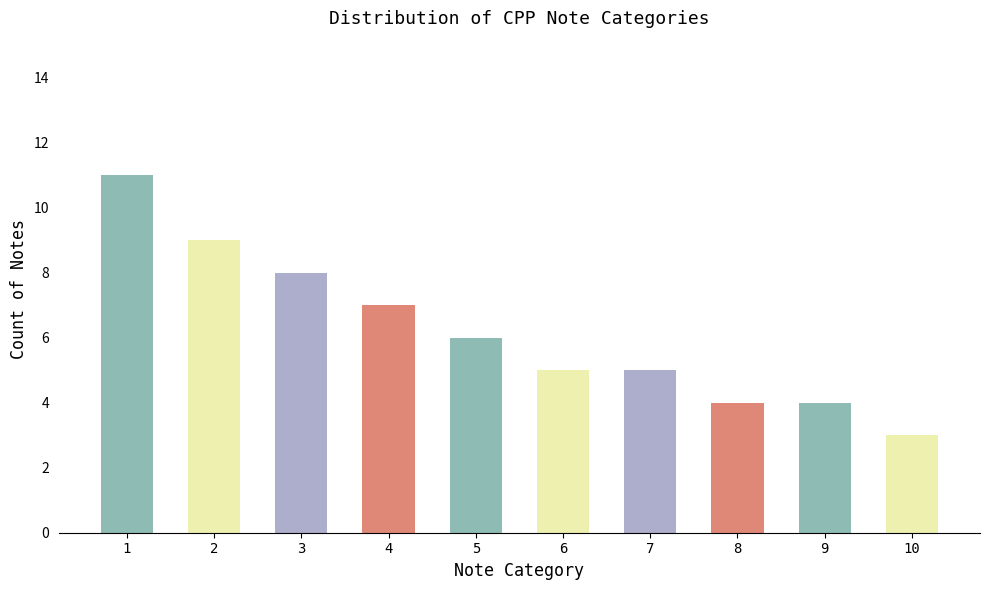

What is the value of the 10th bar from the left?

3